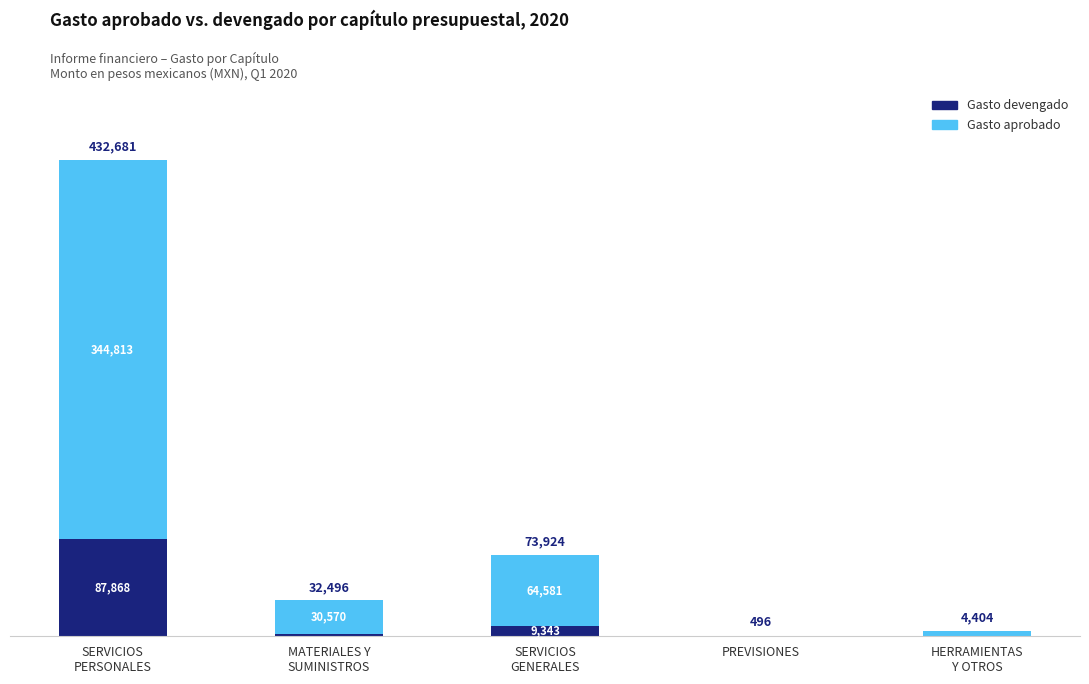

What is the maximum value for Gasto devengado?

87867.9